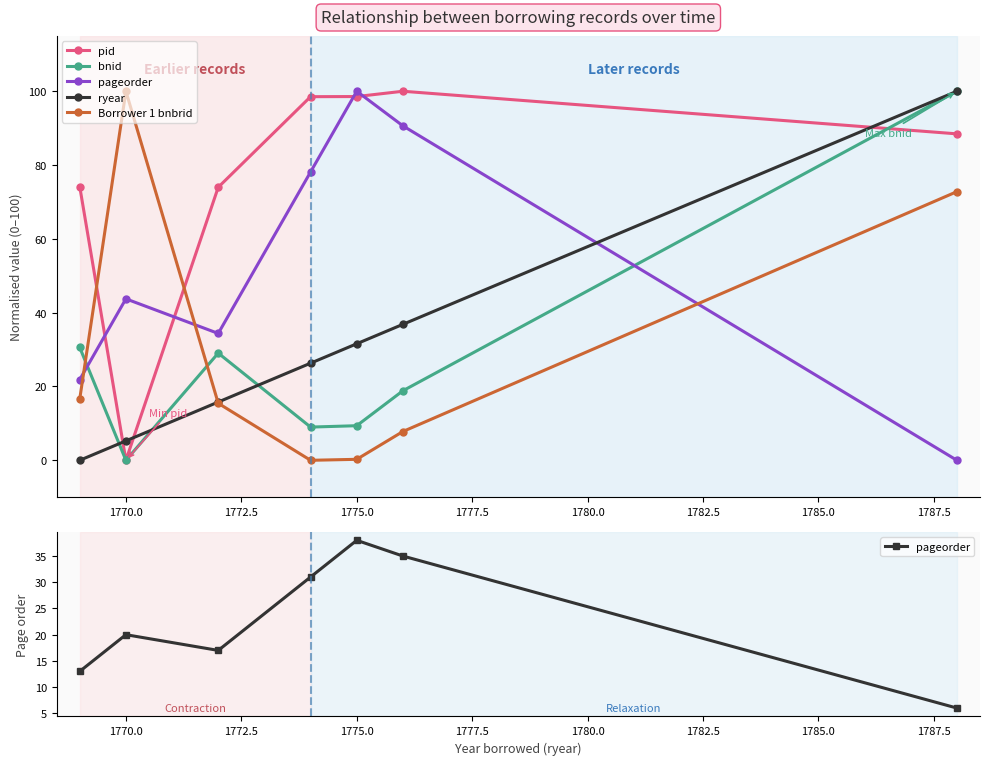

What value does the ryear series have at 1775.0?

31.6